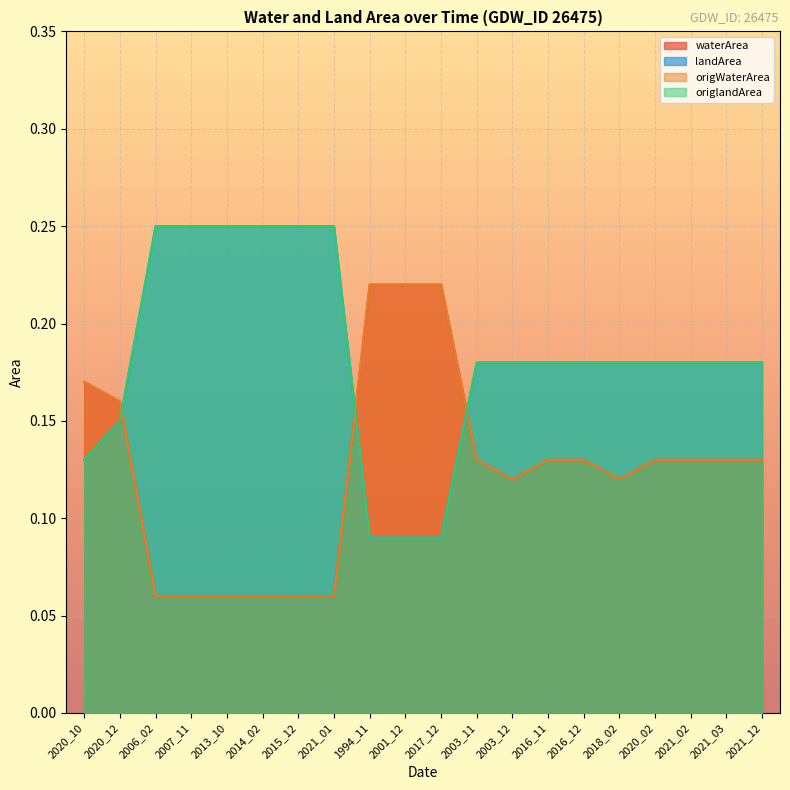

What are all the series names shown in the legend?

waterArea, landArea, origWaterArea, origlandArea